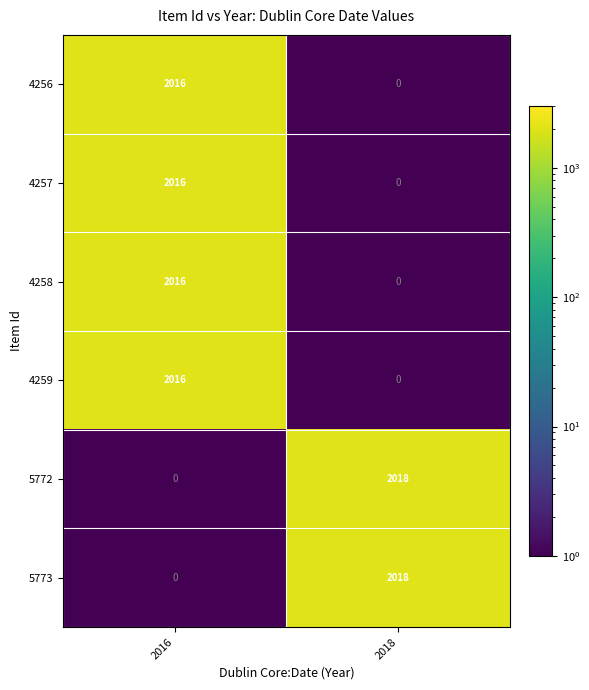

Where is 5773 nearest to the value 1009?

2016